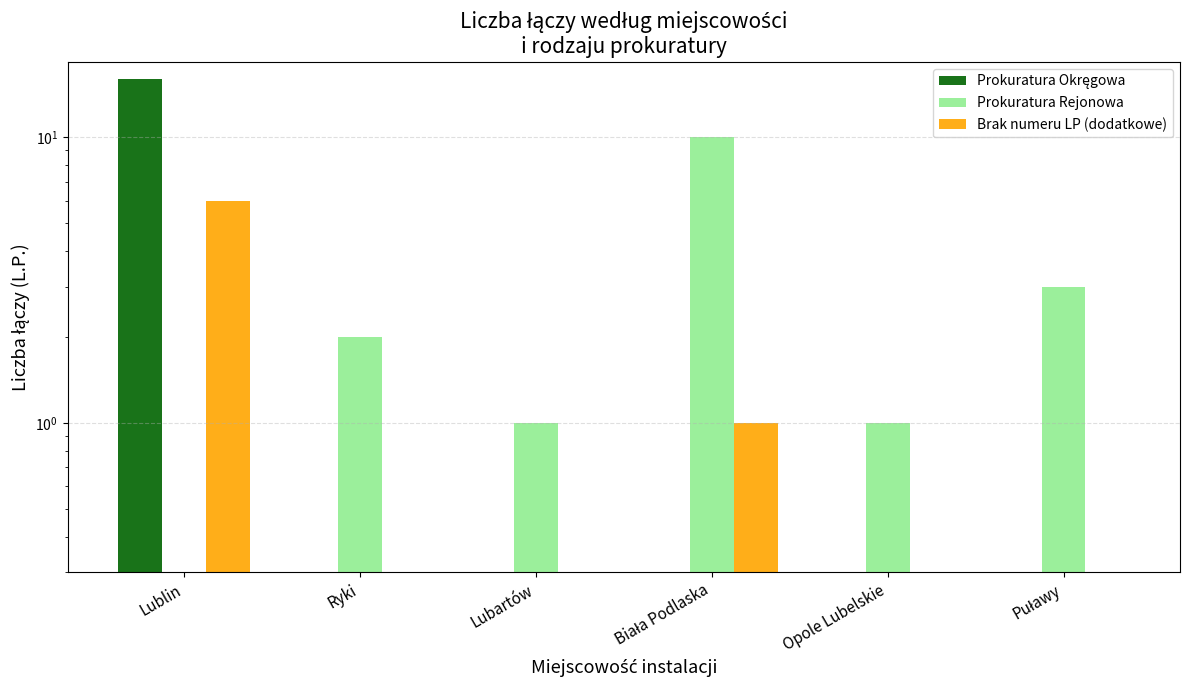

Count the number of data series in this chart.

3